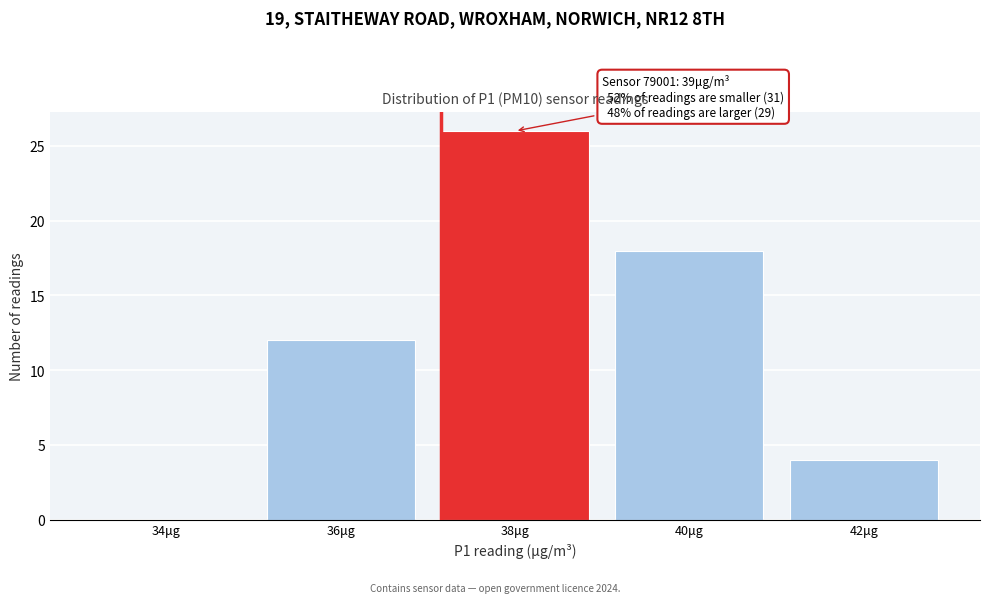

Reading left to right, extract all data points from this chart.

34μg=0	36μg=12	38μg=26	40μg=18	42μg=4